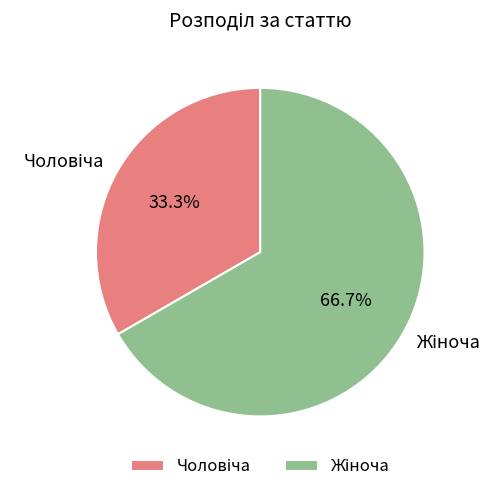

Does any single category account for the majority?

Yes